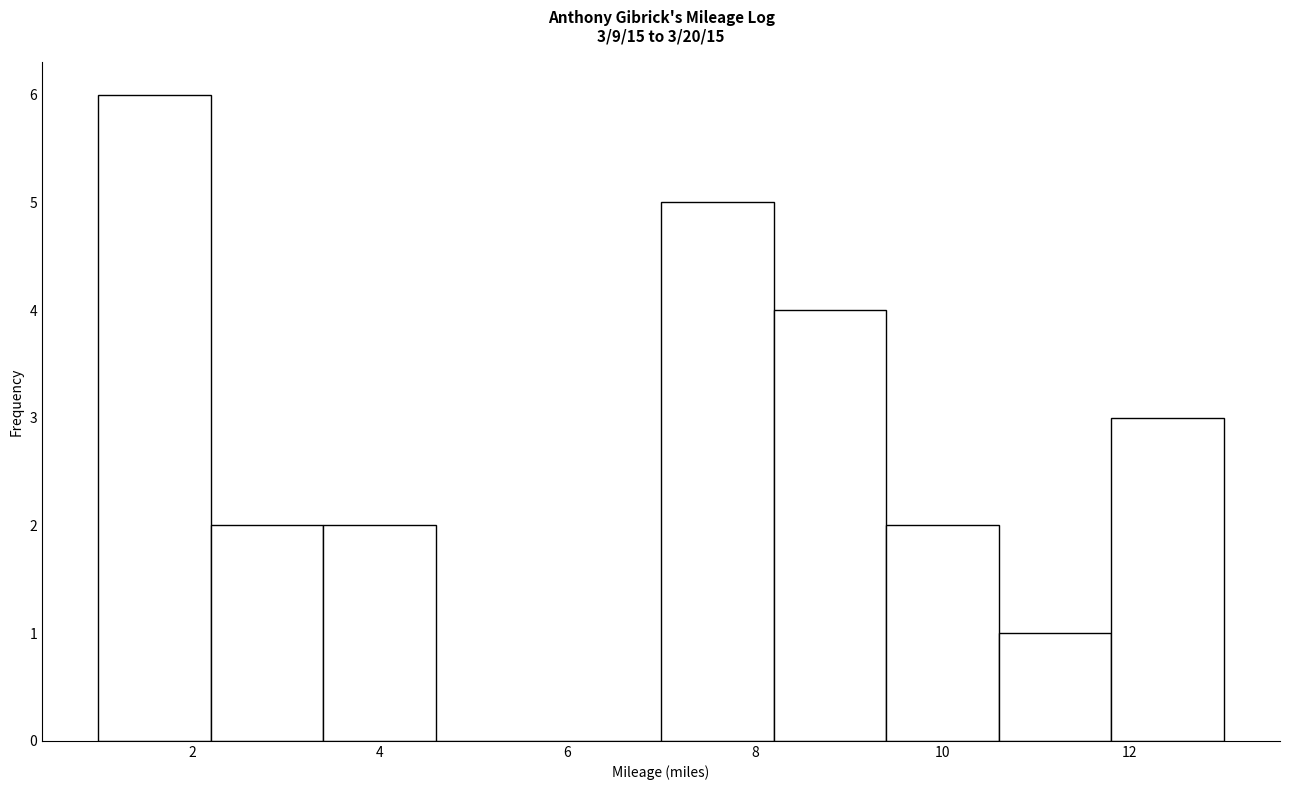

Which range on the x-axis has the tallest bar?

1.0 to 2.2